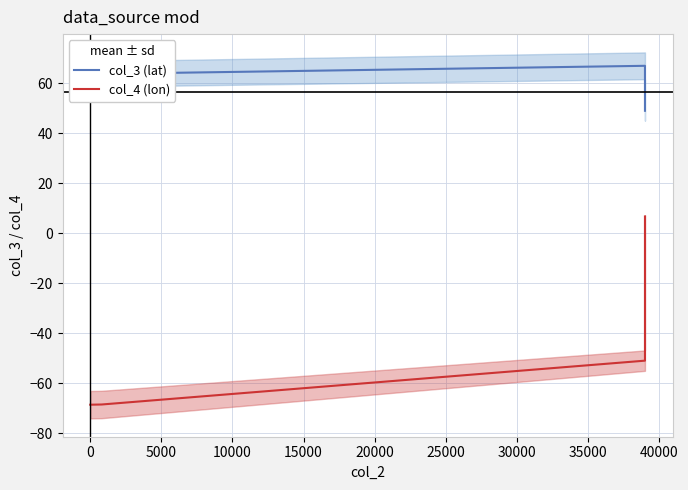

True or false: col_3 (lat) and col_4 (lon) intersect in this chart.

False